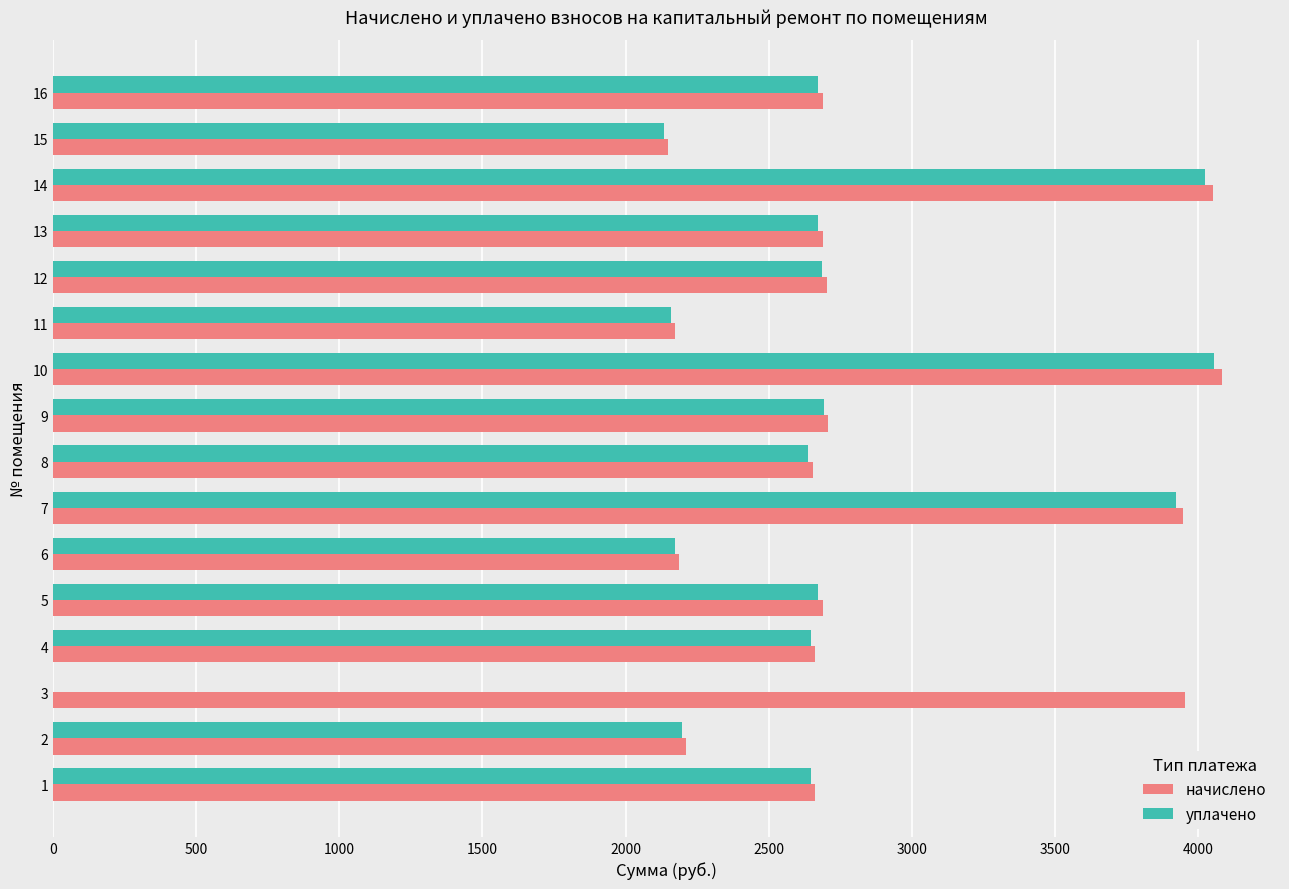

Which series has the largest total across all categories?

начислено